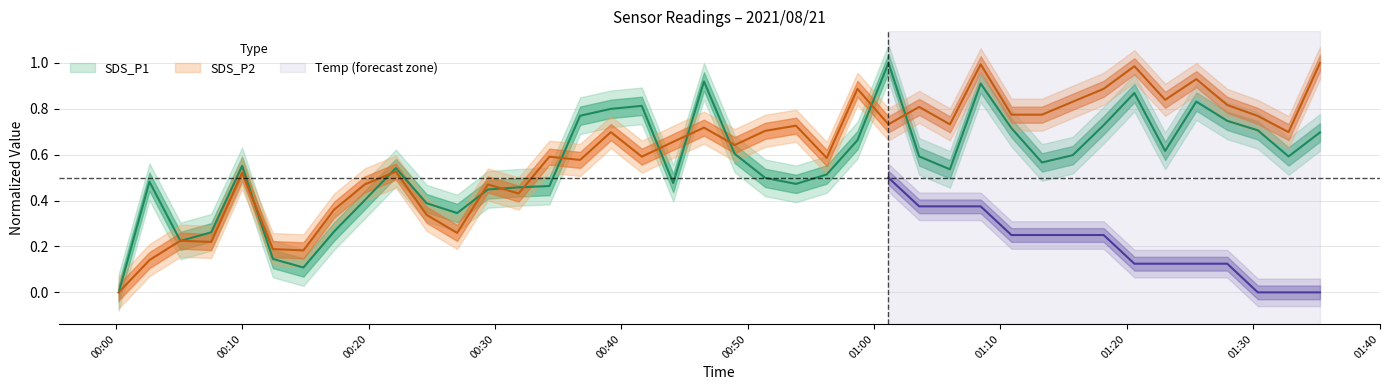

At how many categories does at least one series exceed 0?

39